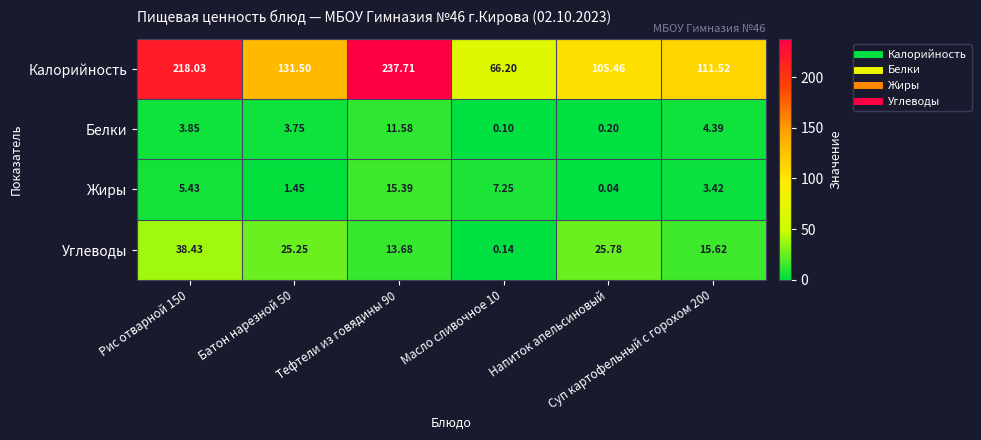

List the series in order of their peak value, highest first.

Калорийность, Углеводы, Жиры, Белки